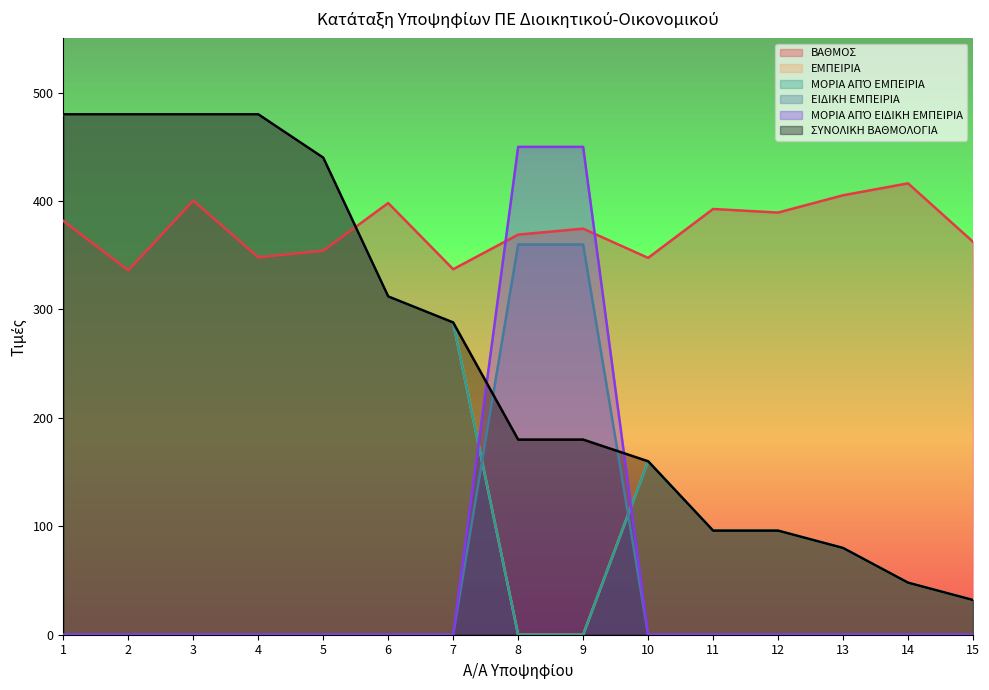

How many interior local valleys does the ΒΑΘΜΟΣ series have?

5